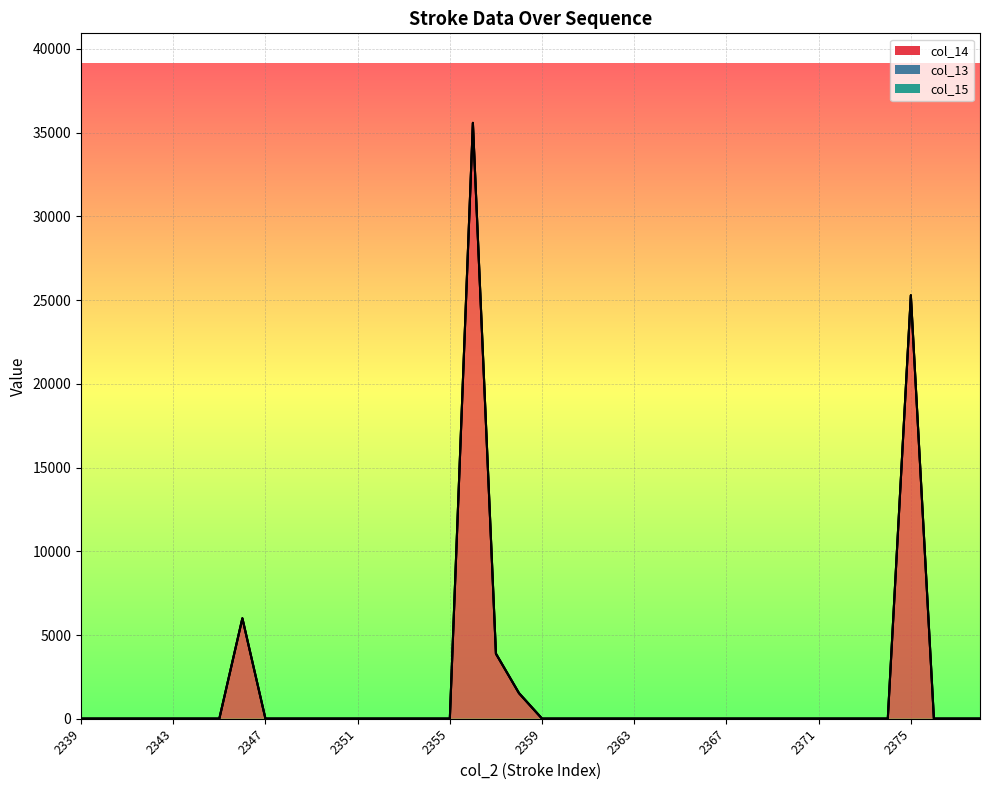

True or false: col_15 and col_14 cross at least once.

True